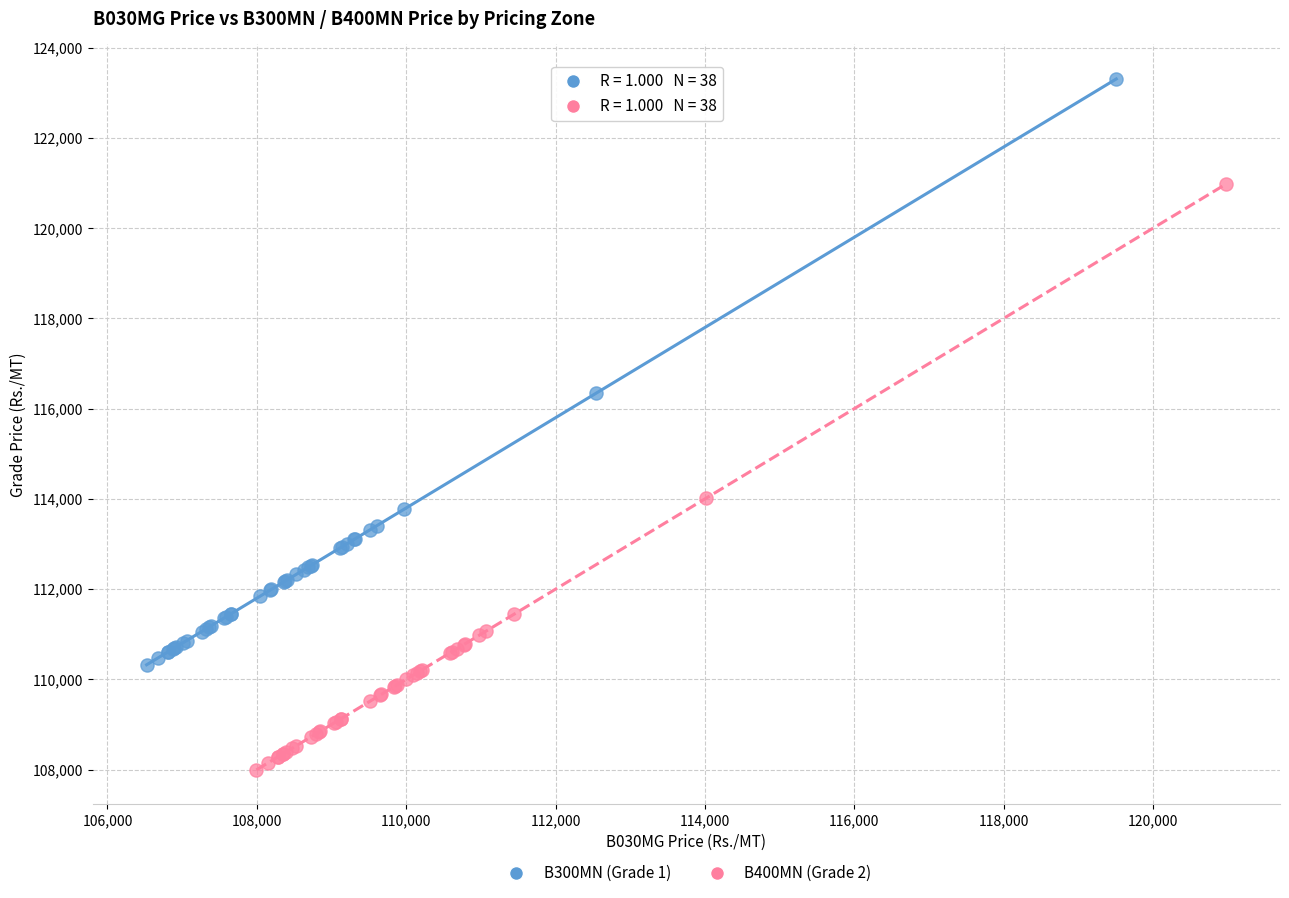

Which series contains the lowest Y value?

B400MN (Grade 2)